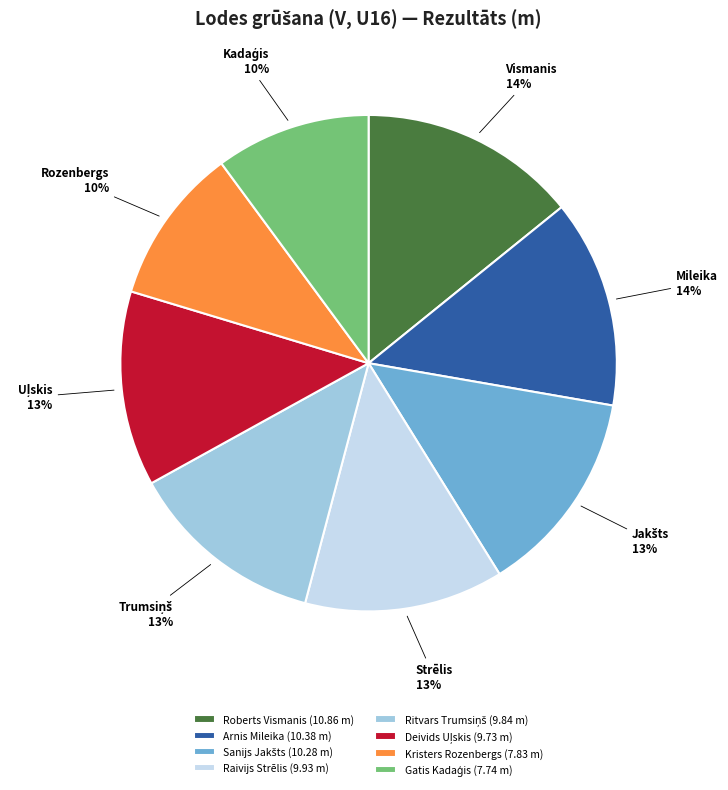

To the nearest percent, what is the average slice percentage?

12%